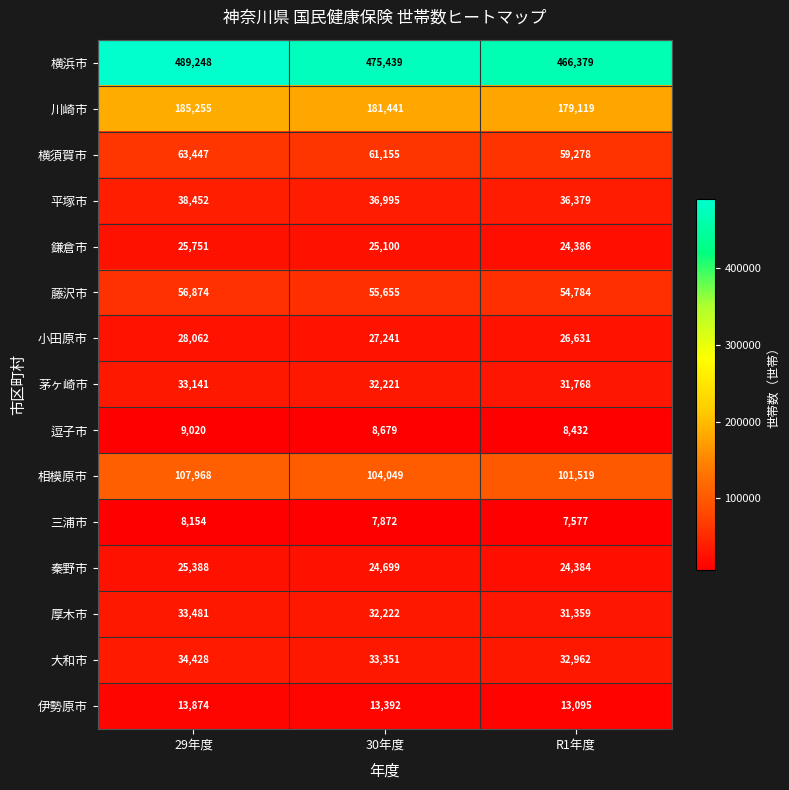

What is the sum of the 伊勢原市 values at R1年度 and 30年度?

26487